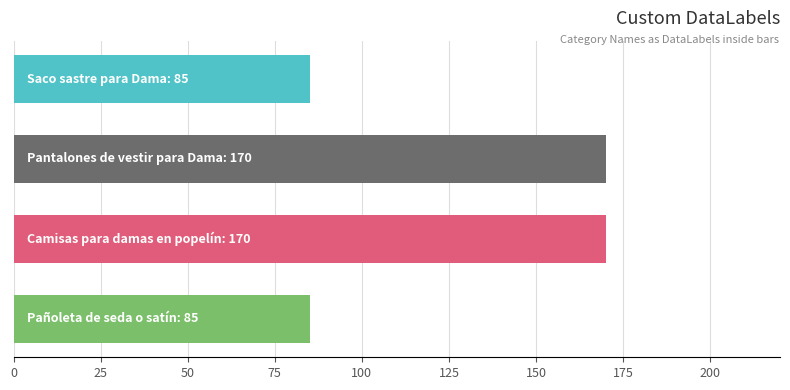

What is the smallest value displayed?

85